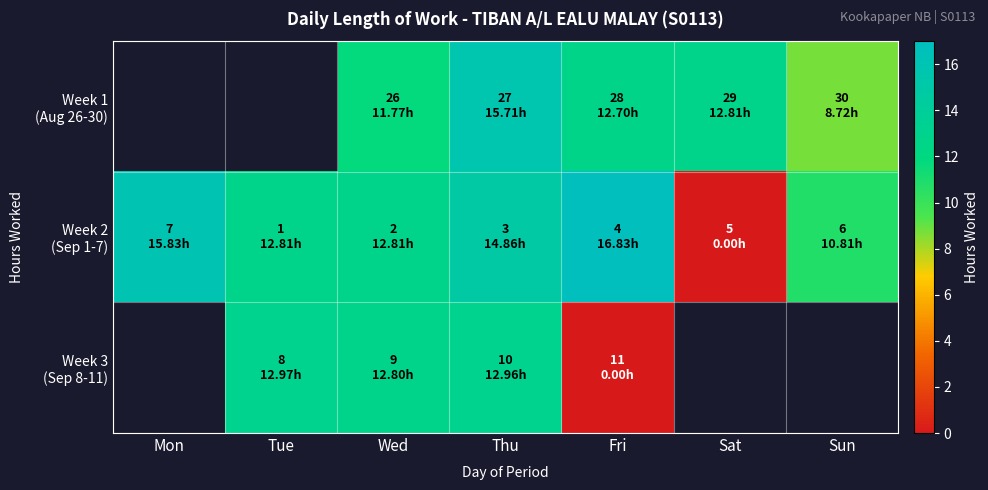

How many data points in Week 2 (Sep 1-7) are above 12?

5